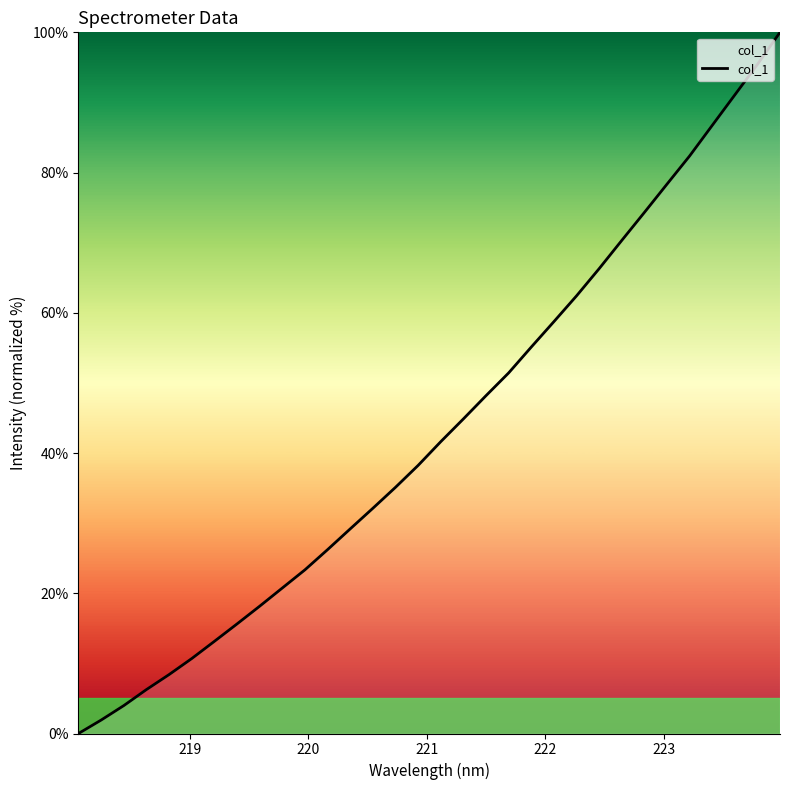

Count the number of categories in the chart.

32